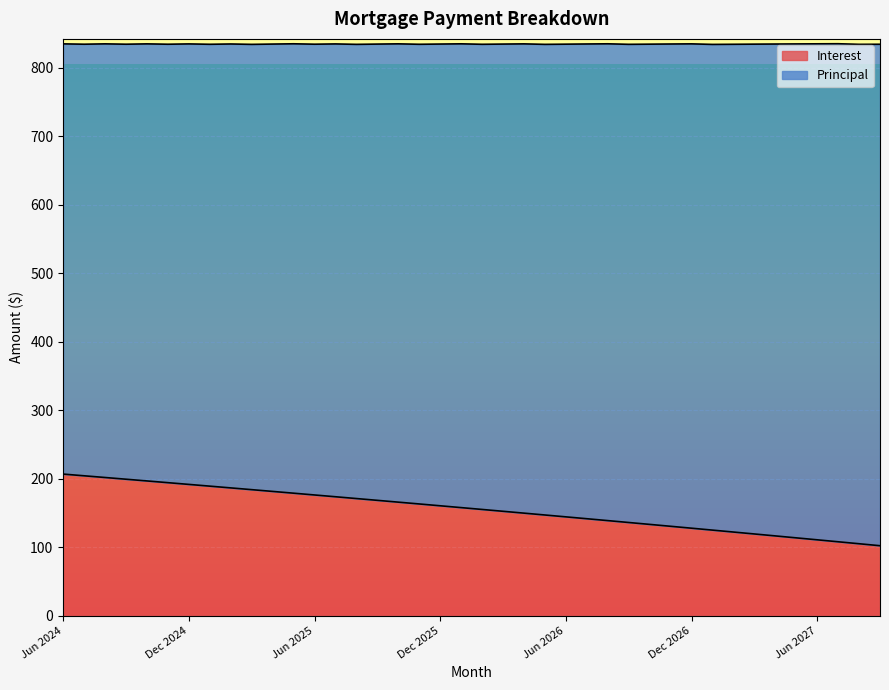

True or false: the data shows 204.0 at Jul 2024.

True